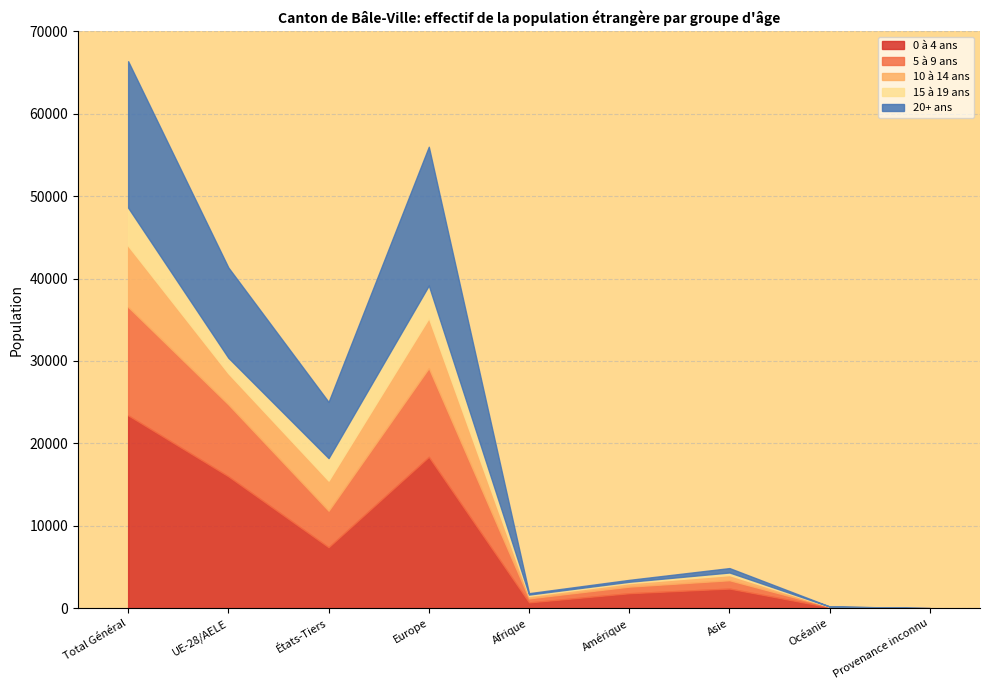

At which label does 10 à 14 ans reach its minimum?

Provenance inconnu